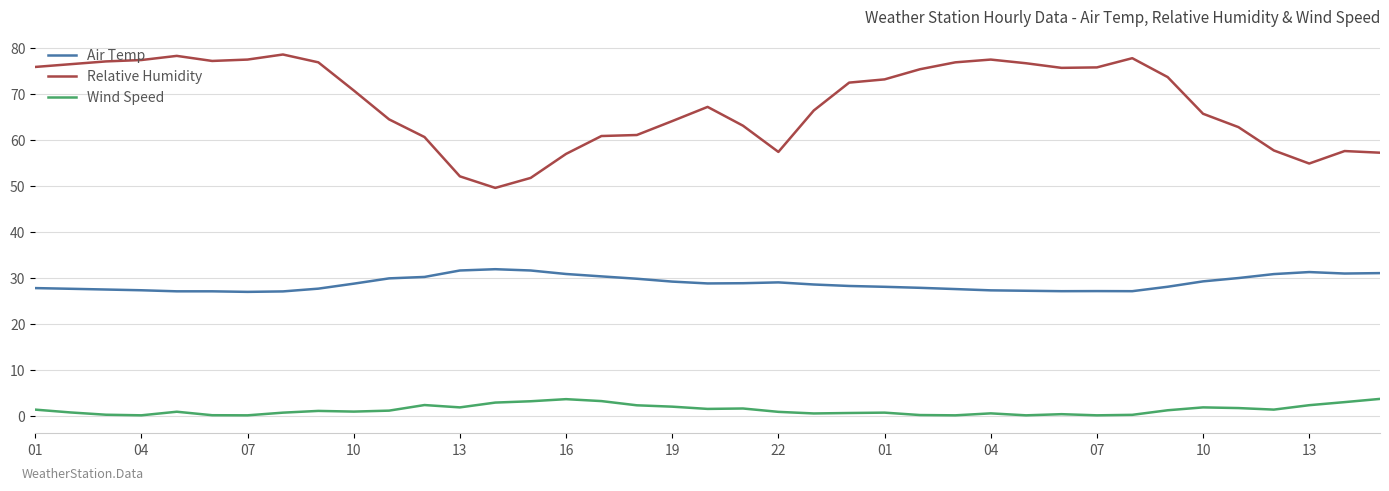

What is the maximum value for Air Temp?

31.9